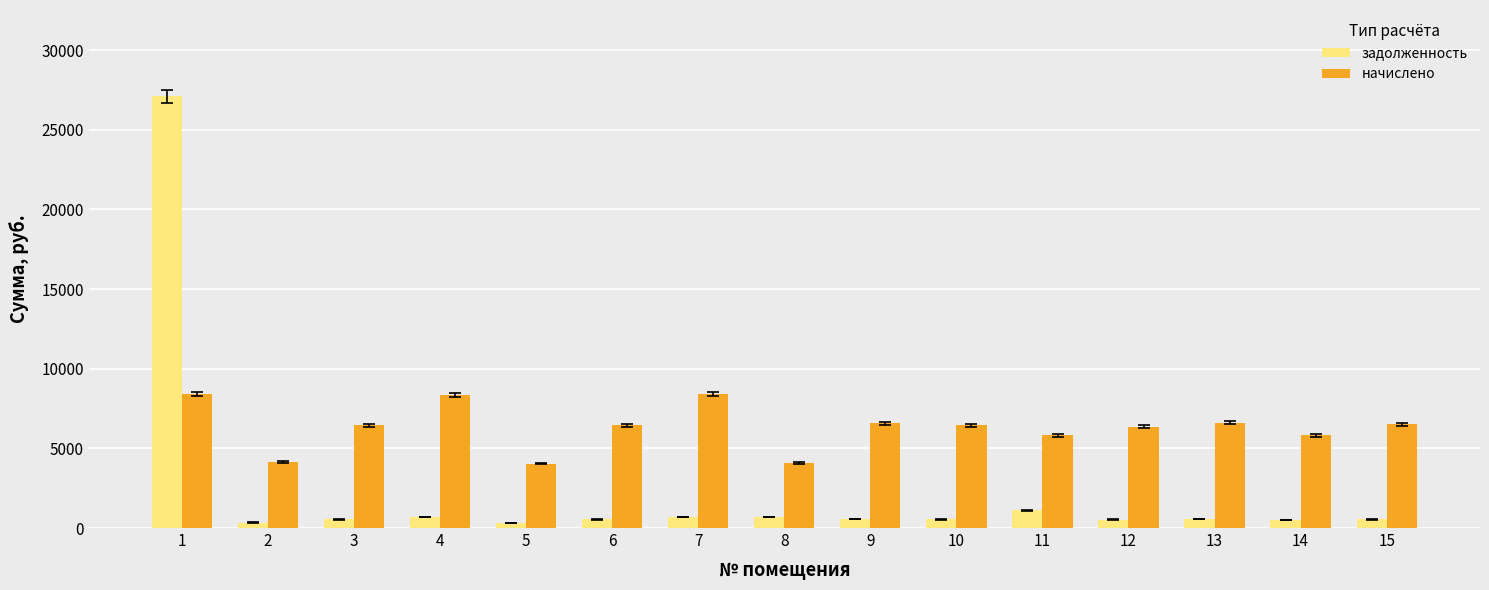

Between 14 and 15, which series saw the biggest shift?

начислено